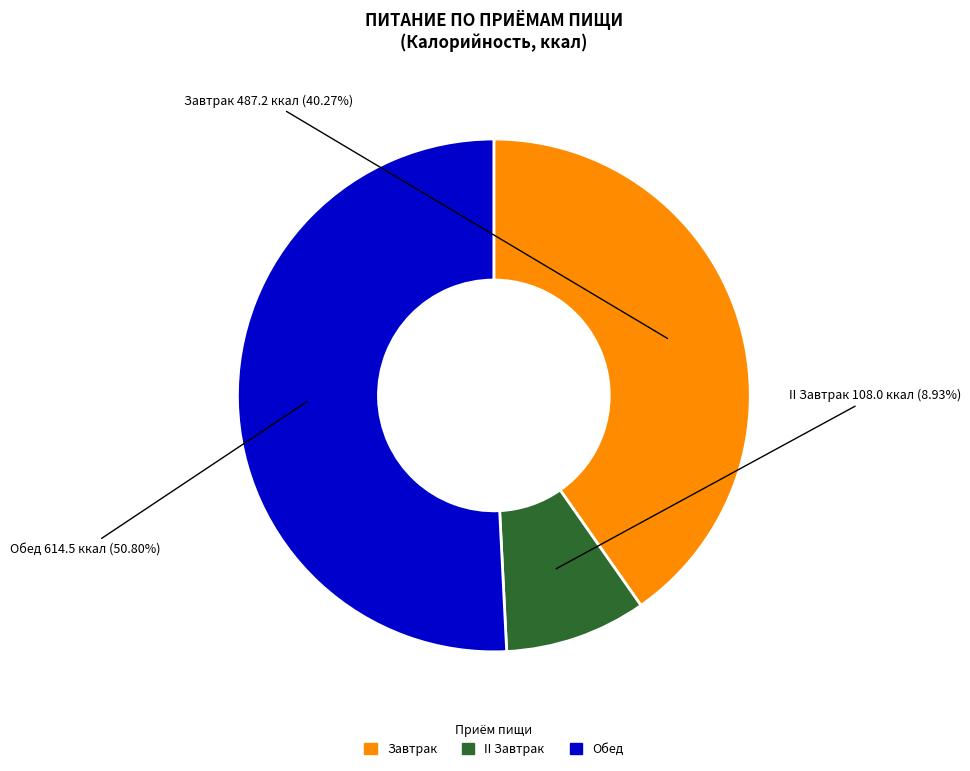

True or false: Обед accounts for 56% of the total.

False